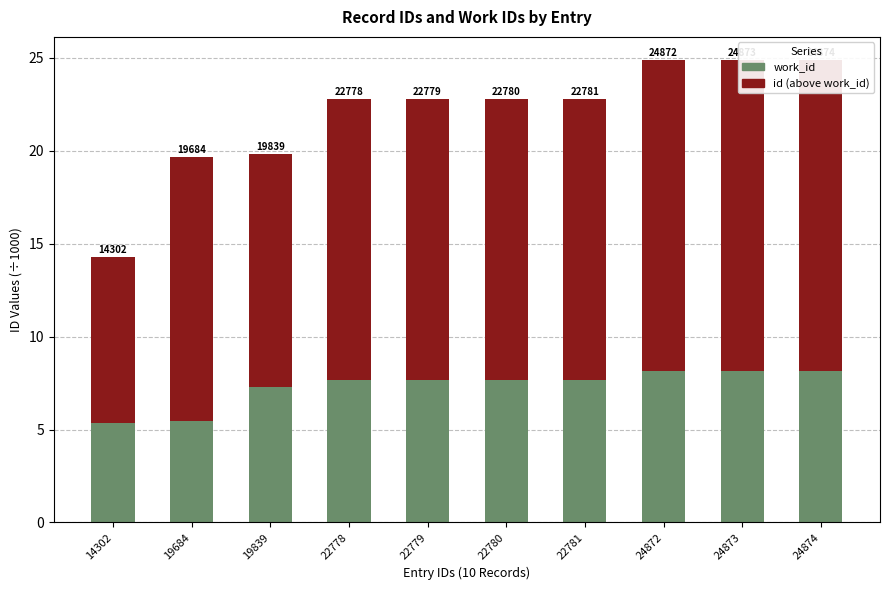

What is the greatest value displayed?

16.7